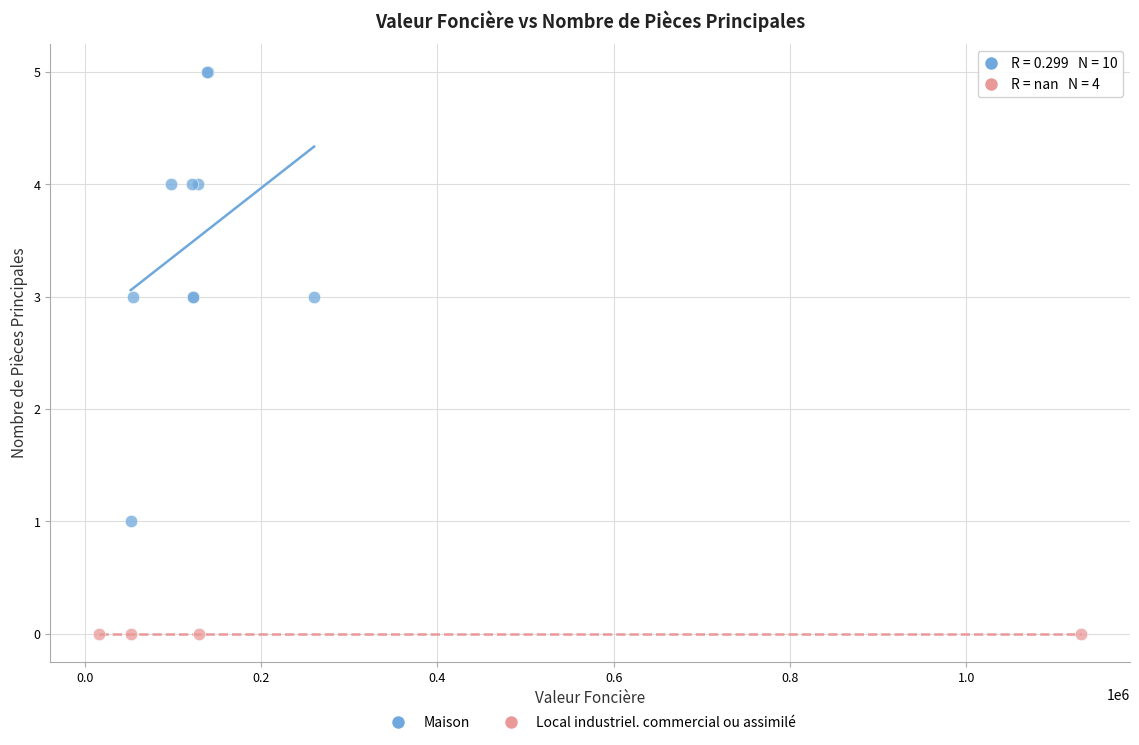

Which series reaches the minimum Y coordinate?

Local industriel. commercial ou assimilé